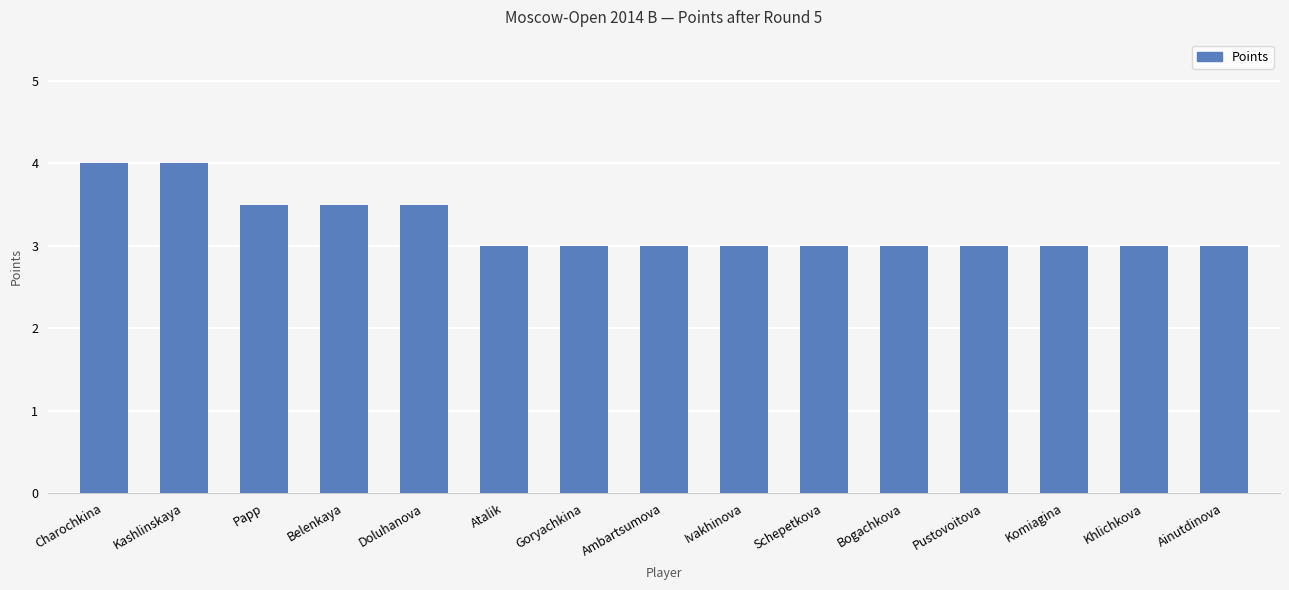

What is the value of the 7th bar from the left?

3.0